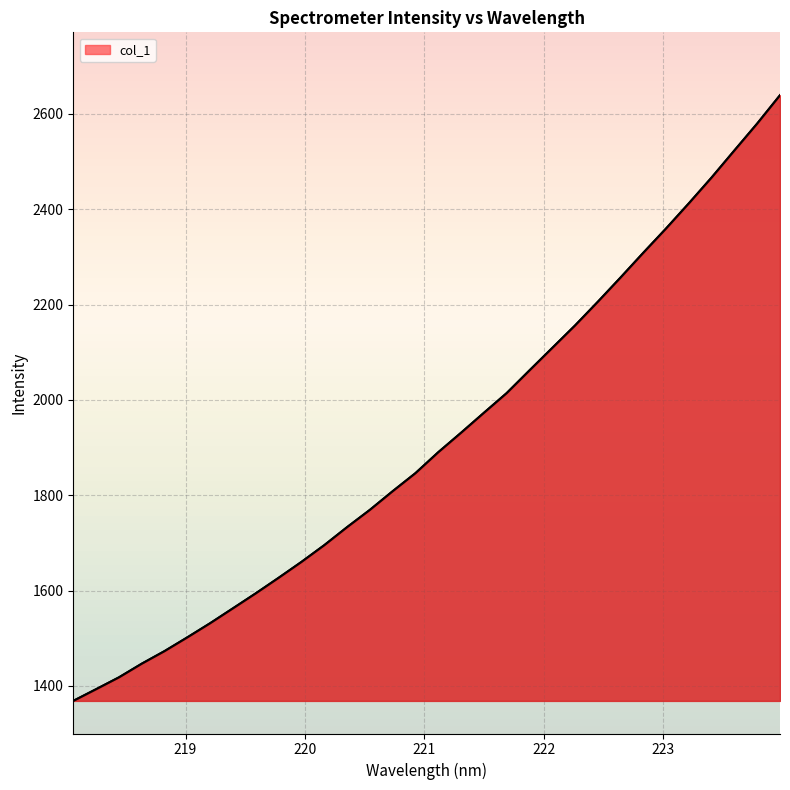

What is the difference between the maximum and minimum values?

1270.6